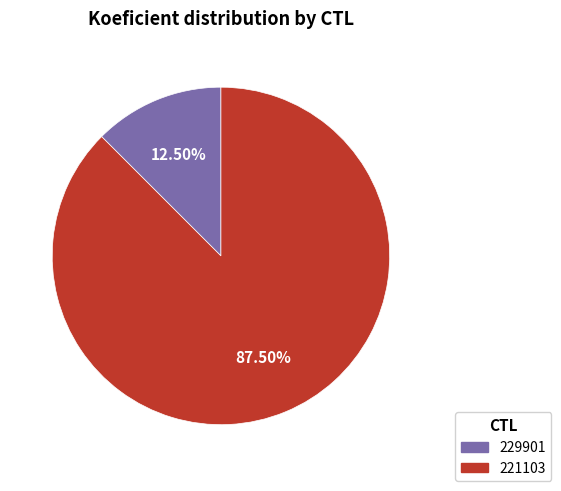

Does any single category account for the majority?

Yes